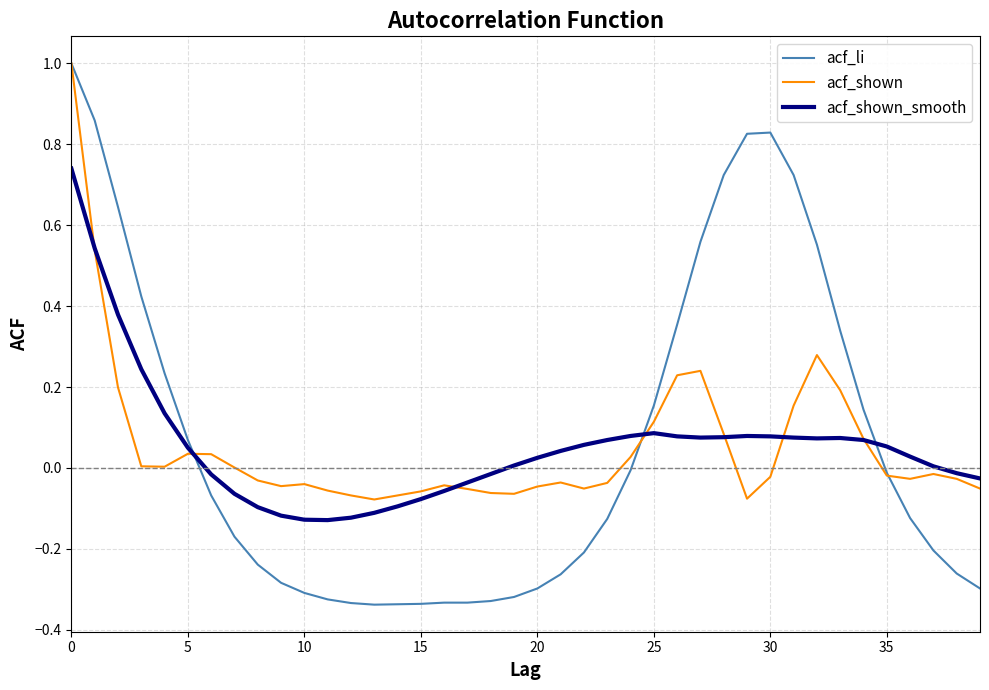

Which series has the widest spread of values?

acf_li